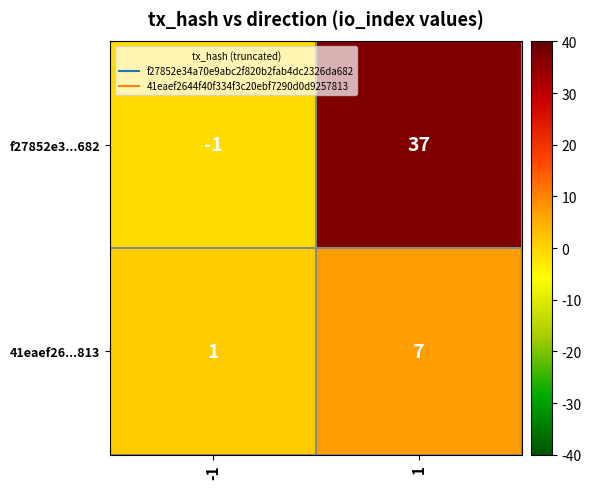

Reading left to right, what are all the values shown in this chart?

f27852e3...682: -1	37
41eaef26...813: 1	7